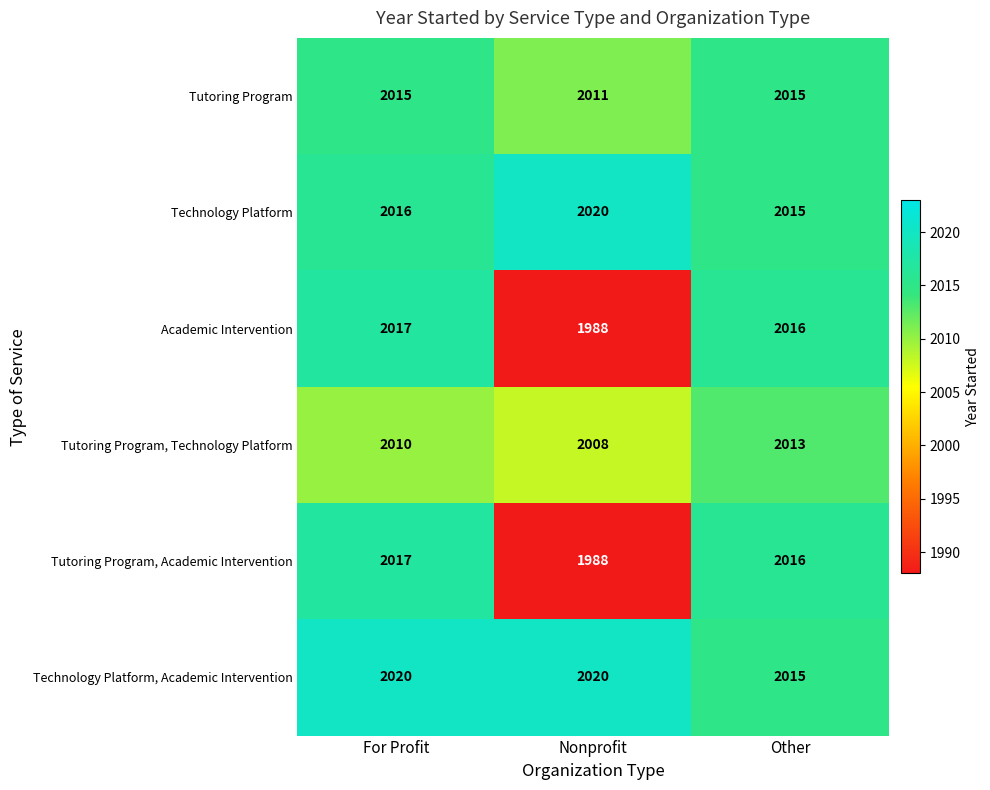

At how many categories does at least one series exceed 1994?

3